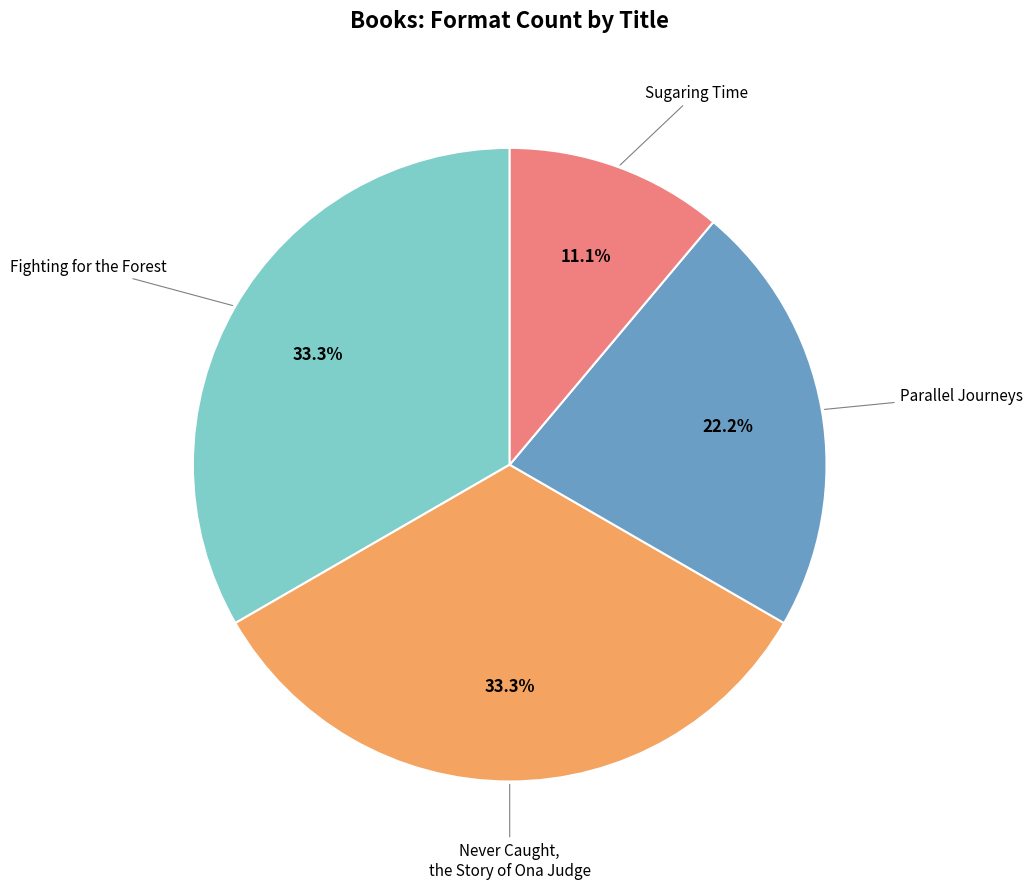

Does any single category account for the majority?

No